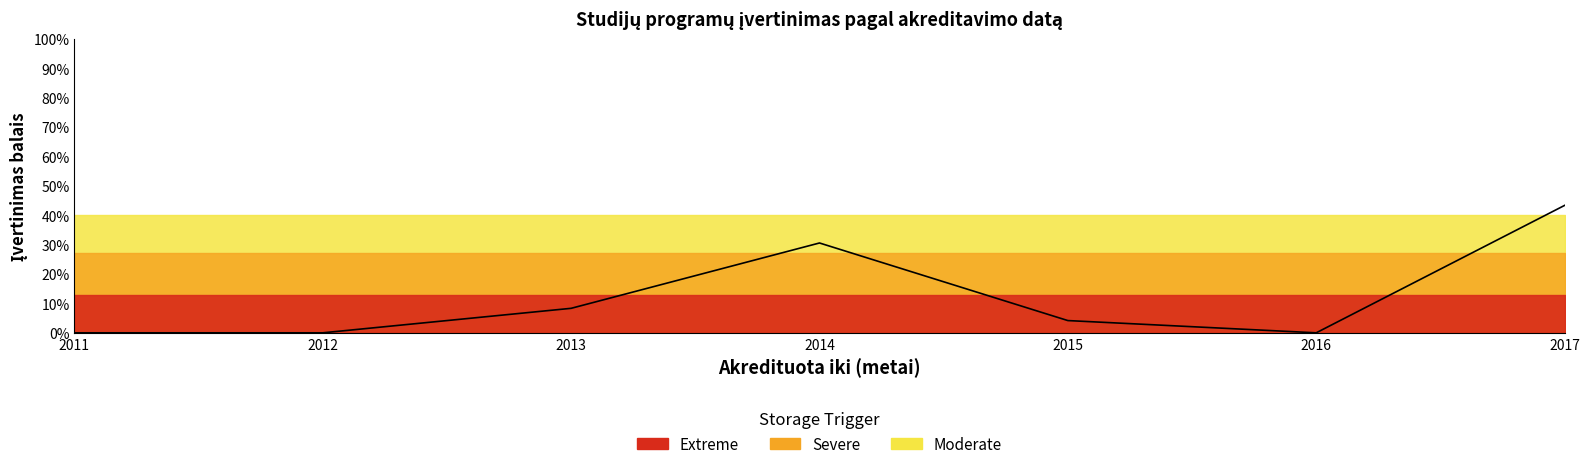

How many points are lower than both their immediate neighbors (excluding endpoints)?

1